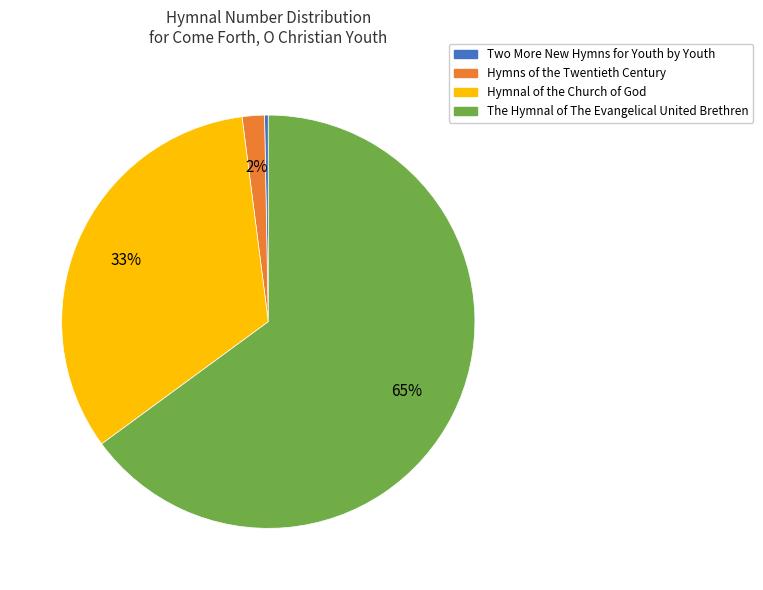

Combined, do The Hymnal of The Evangelical United Brethren and Two More New Hymns for Youth by Youth account for over 50%?

Yes